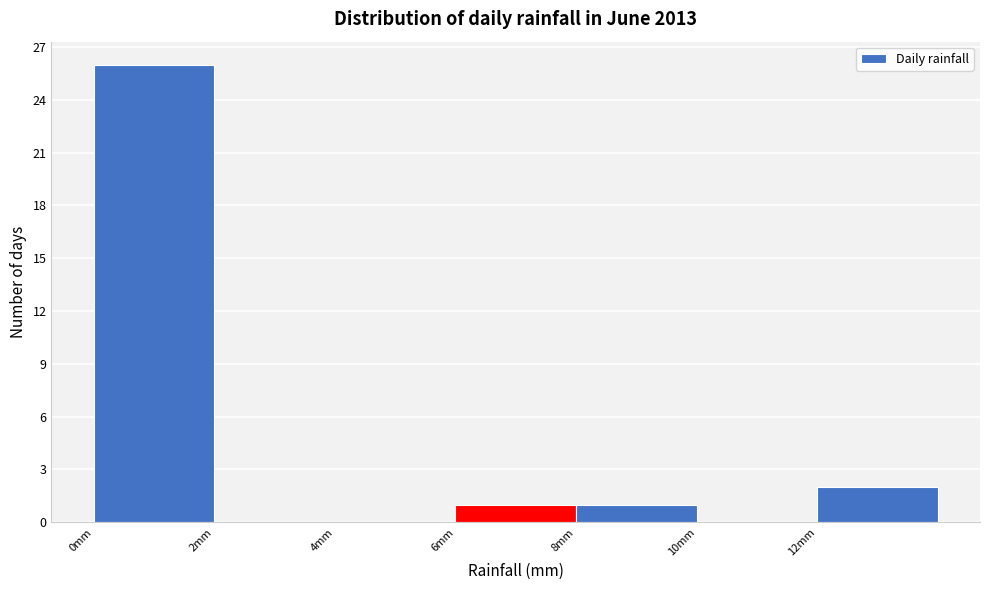

Reading left to right, list every bar in this chart as the range it spans on the x-axis followed by its height. The values are not printed on the chart, so give them approximately, as read against the axis.

0 to 2: 26
2 to 4: 0
4 to 6: 0
6 to 8: 1
8 to 10: 1
10 to 12: 0
12 to 14: 2